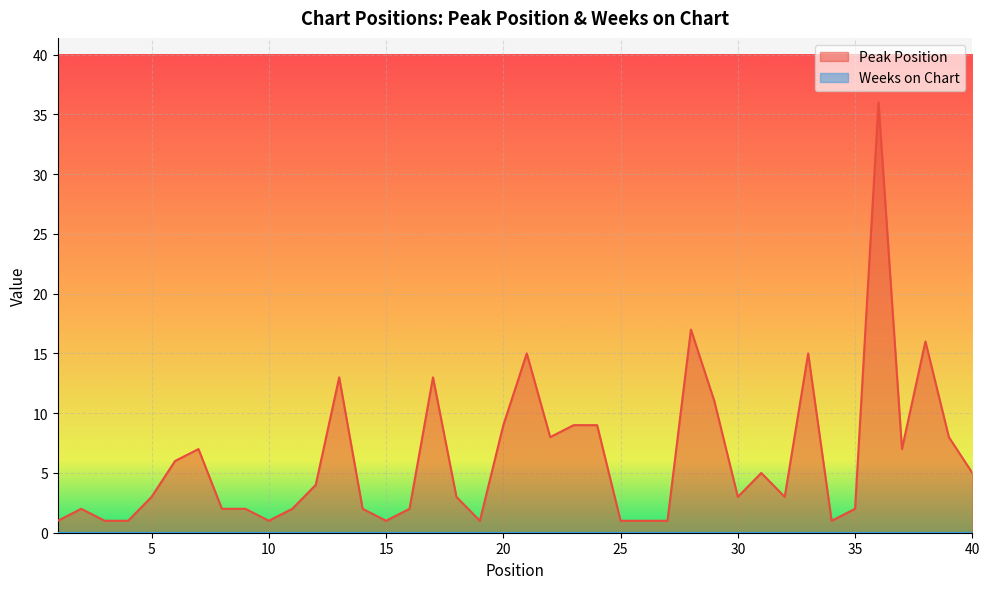

How many series are shown in this chart?

2